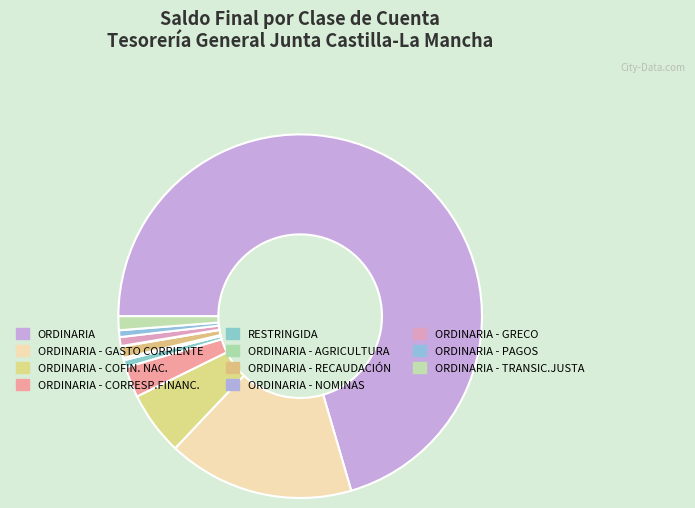

How many segments does this pie chart have?

11